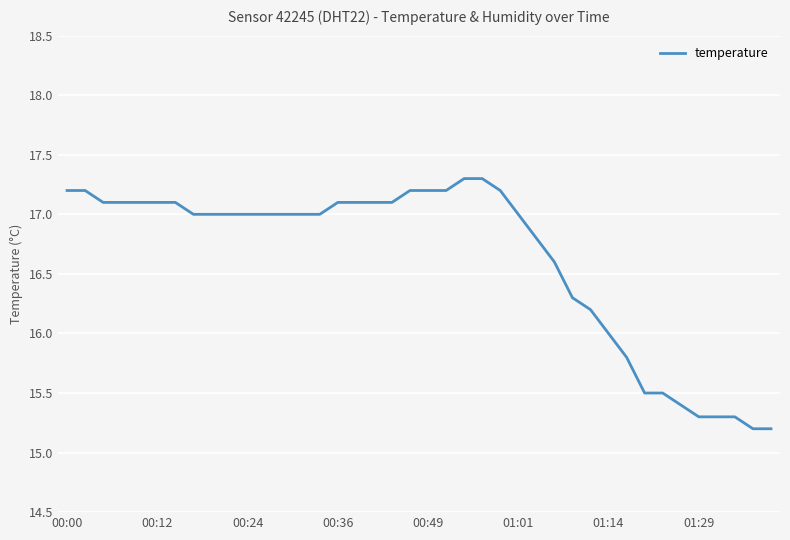

What is the maximum value shown in the chart?

17.3